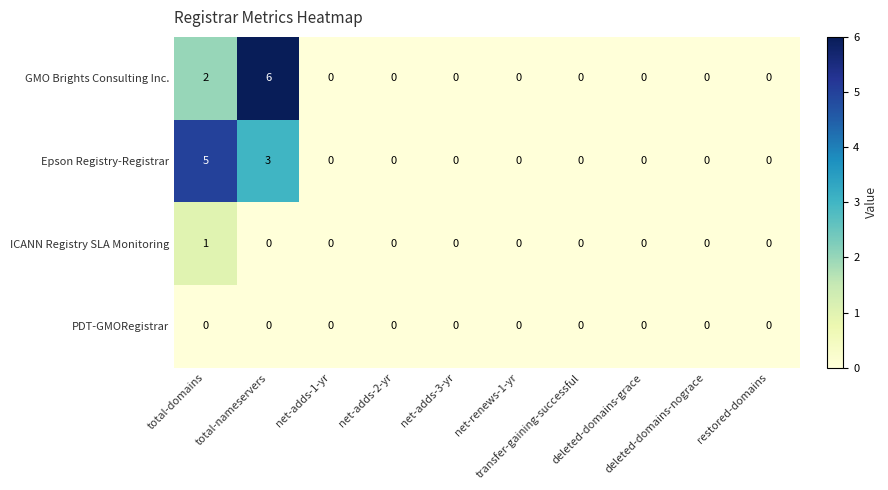

How many data points does each series have?

10